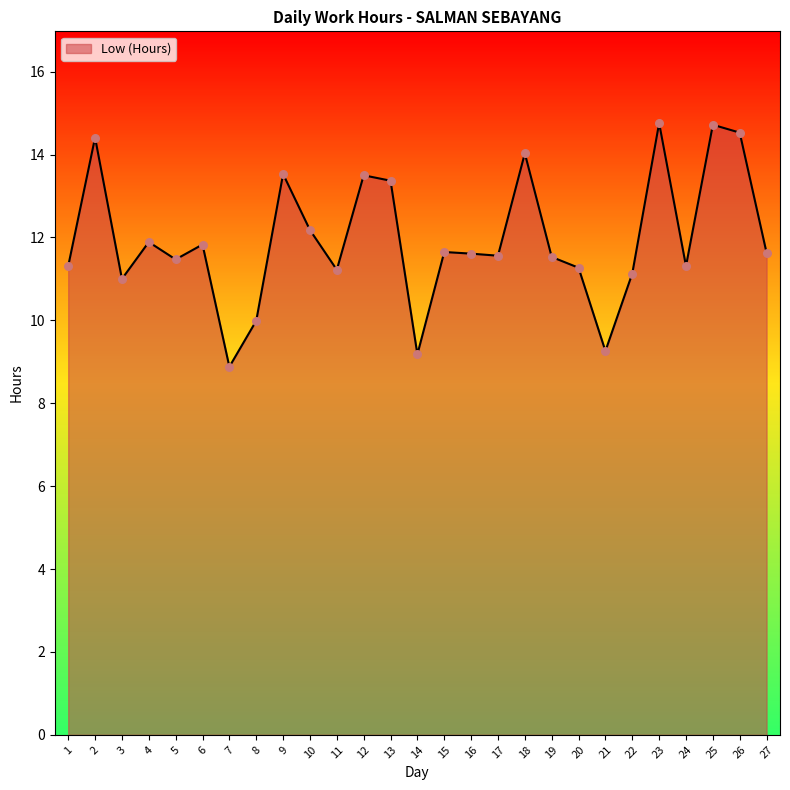

Between 26 and 3, which is larger?

26